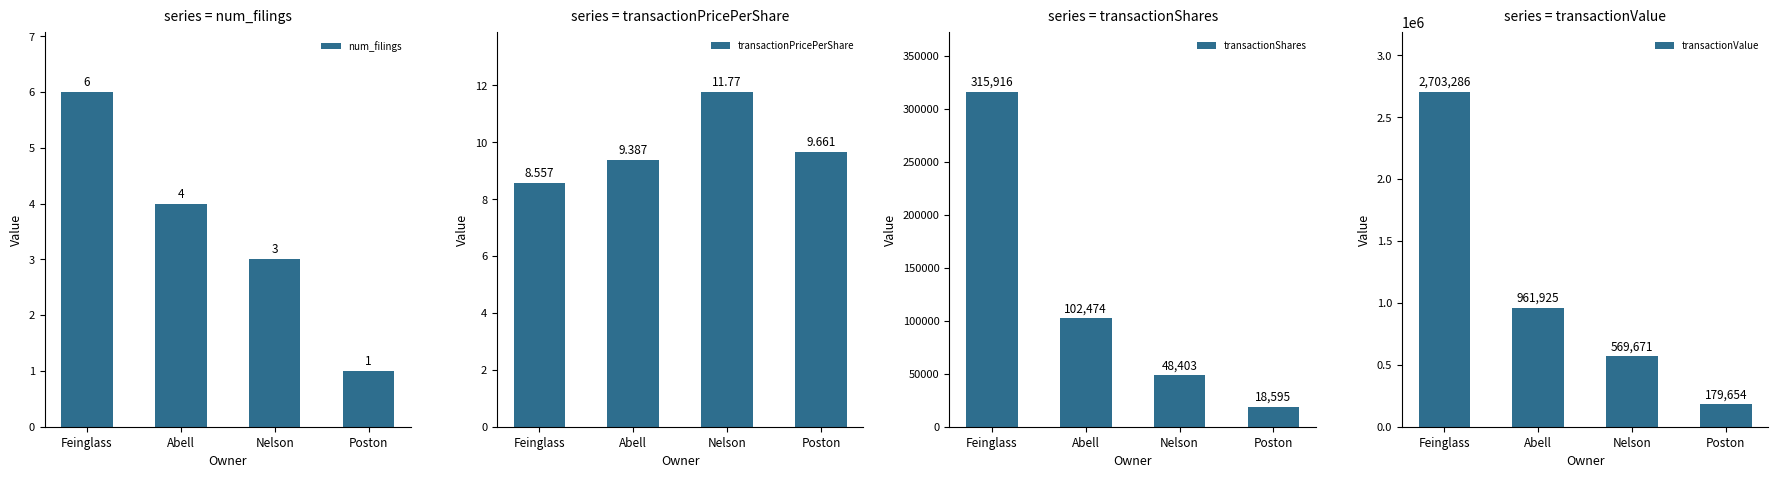

The value of transactionShares at Poston is 26217.2. True or false?

False